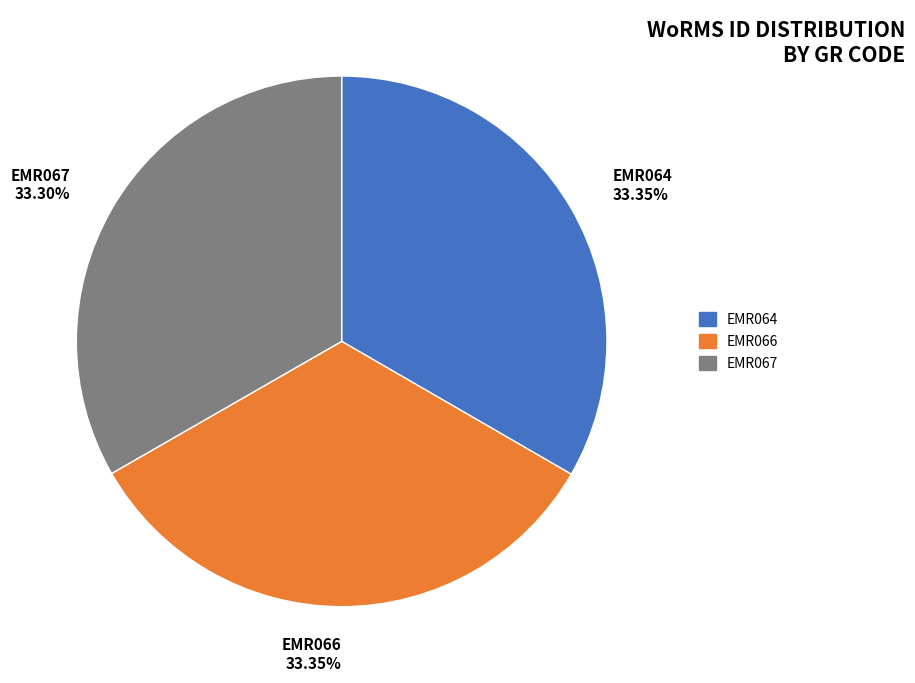

What percentage do EMR067 and EMR066 together represent?

66.7%